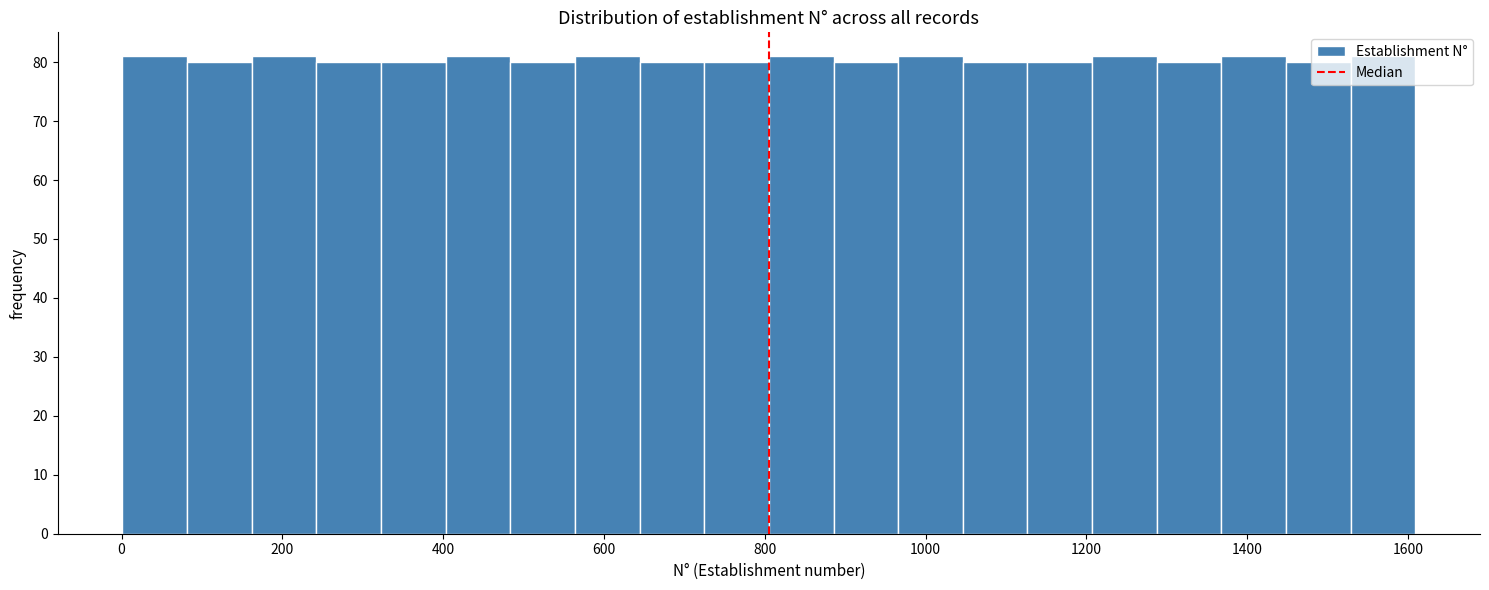

Reading left to right, transcribe this chart: for each bar, give the range it covers on the x-axis and its height. Neither the bar edges nor the heights are printed on the chart, so give them approximately, as read against the axes.

0 to 80: 81
80 to 160: 80
160 to 240: 81
240 to 320: 80
320 to 400: 80
400 to 480: 81
480 to 560: 80
560 to 640: 81
640 to 720: 80
720 to 800: 80
800 to 880: 81
880 to 960: 80
960 to 1040: 81
1040 to 1120: 80
1120 to 1200: 80
1200 to 1280: 81
1280 to 1360: 80
1360 to 1440: 81
1440 to 1520: 80
1520 to 1600: 81